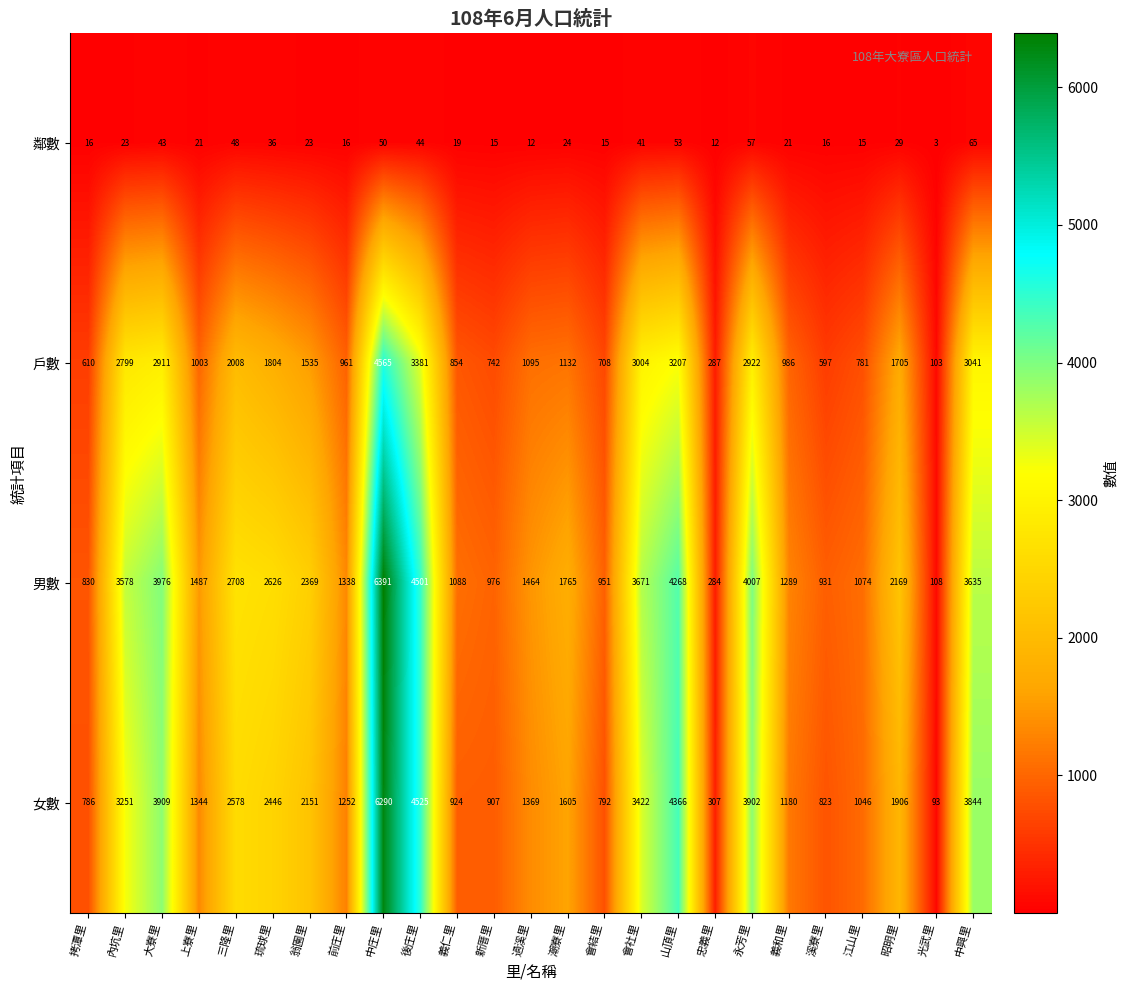

The value of 戶數 at 新厝里 is 514. True or false?

False